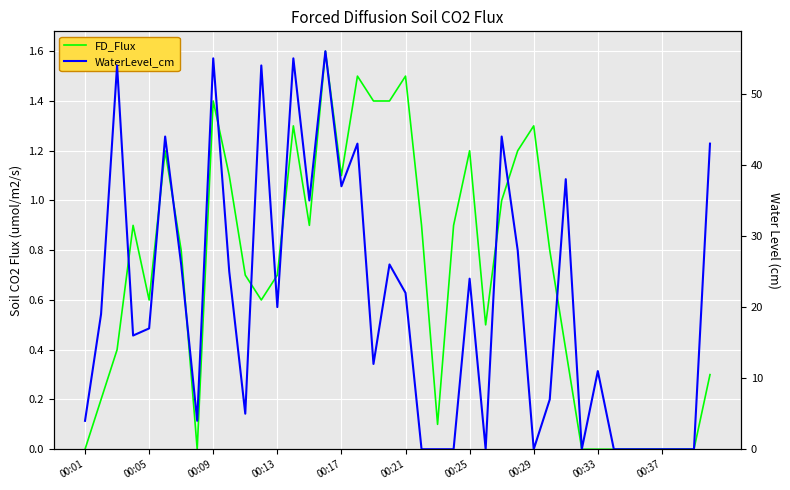

The WaterLevel_cm series shows 36.6 at 25. True or false?

False